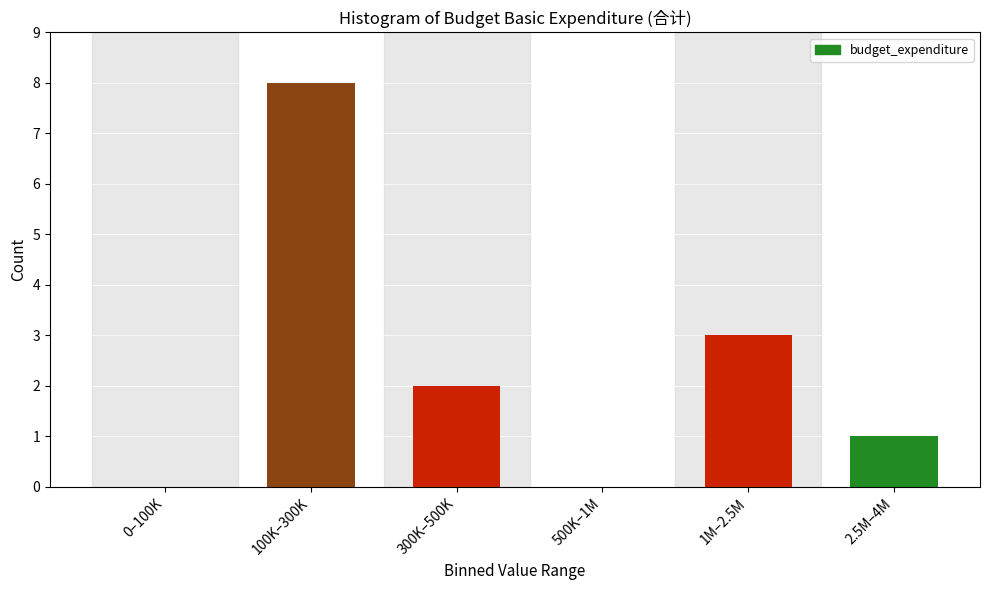

Reading left to right, transcribe all the data shown in this chart.

0–100K=0	100K–300K=8	300K–500K=2	500K–1M=0	1M–2.5M=3	2.5M–4M=1